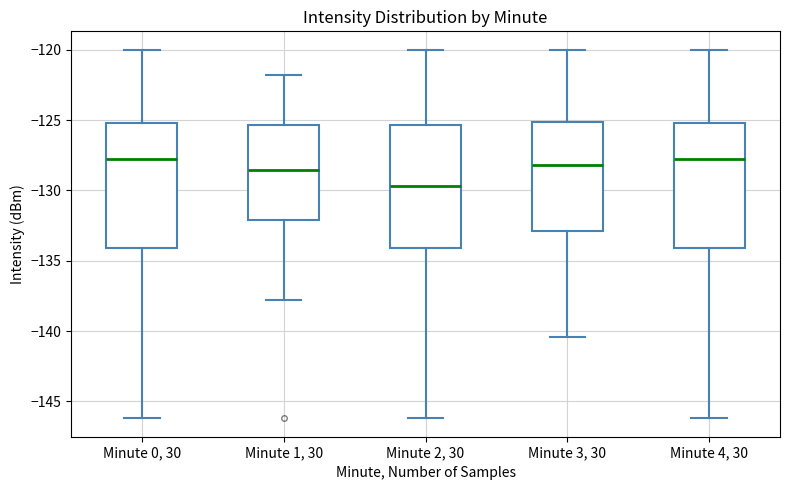

Reading left to right, transcribe this box plot: for each box, give where its median line is, the range the box spans, and where its two whiskers end, as read against the y-axis. The values are not printed on the chart, so give them approximately, as read against the axis.

Minute 0, 30: median -128.0, box -134.0 to -125.0, whiskers -146.0 to -120.0
Minute 1, 30: median -128.5, box -132.0 to -125.5, whiskers -138.0 to -122.0
Minute 2, 30: median -129.5, box -134.0 to -125.5, whiskers -146.0 to -120.0
Minute 3, 30: median -128.0, box -133.0 to -125.0, whiskers -140.5 to -120.0
Minute 4, 30: median -128.0, box -134.0 to -125.0, whiskers -146.0 to -120.0